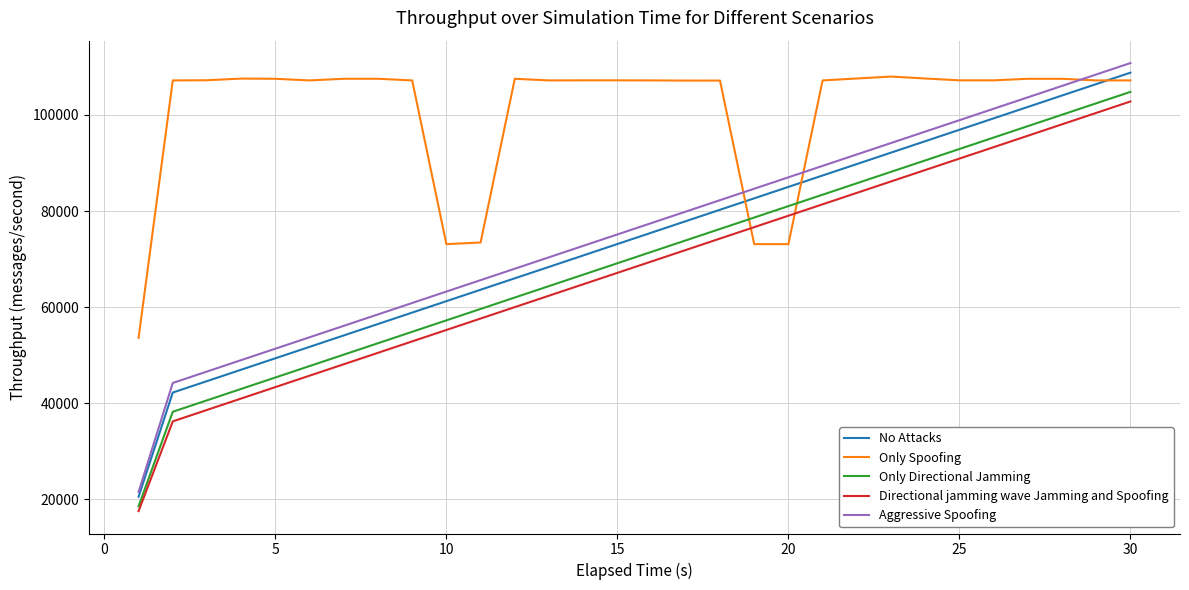

Which series has the widest spread of values?

Aggressive Spoofing